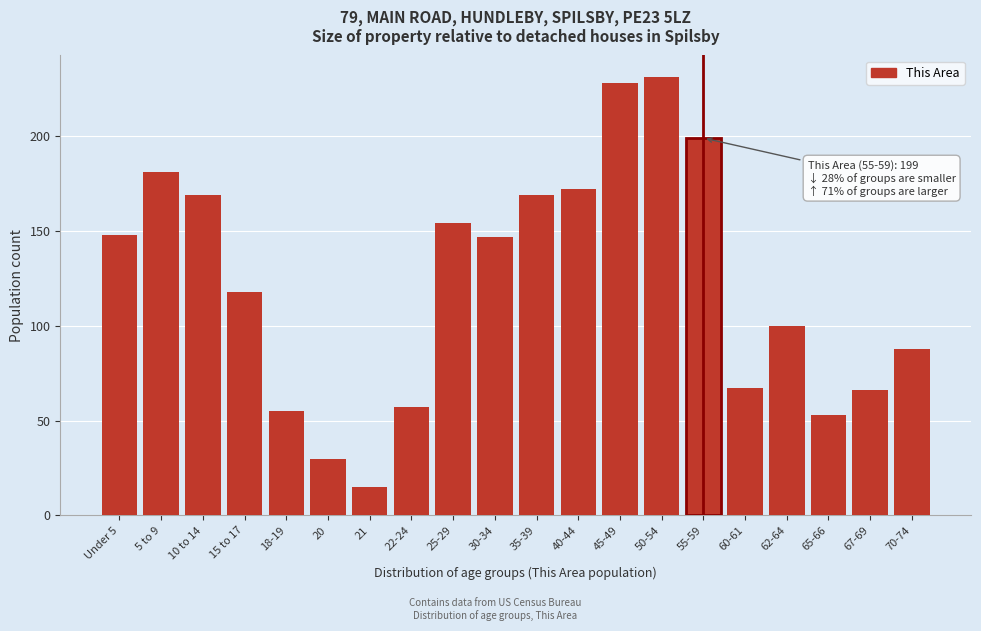

Reading left to right, transcribe all the data shown in this chart.

148	181	169	118	55	30	15	57	154	147	169	172	228	231	199	67	100	53	66	88